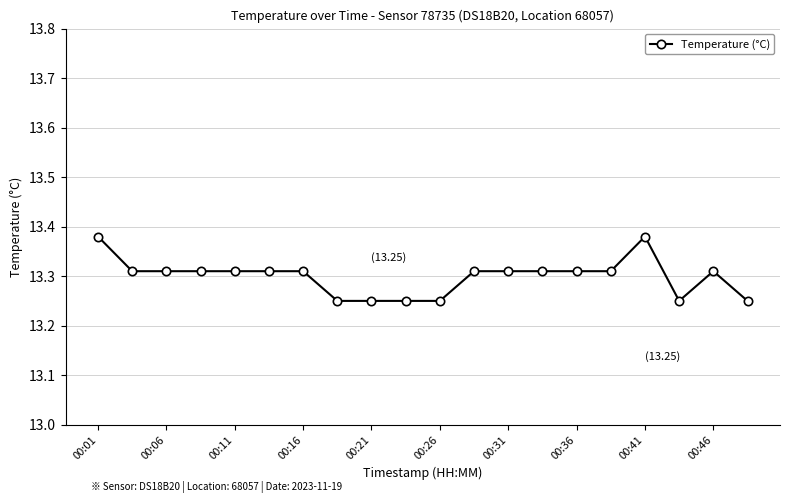

Count the values in the range 13 to 14.

20